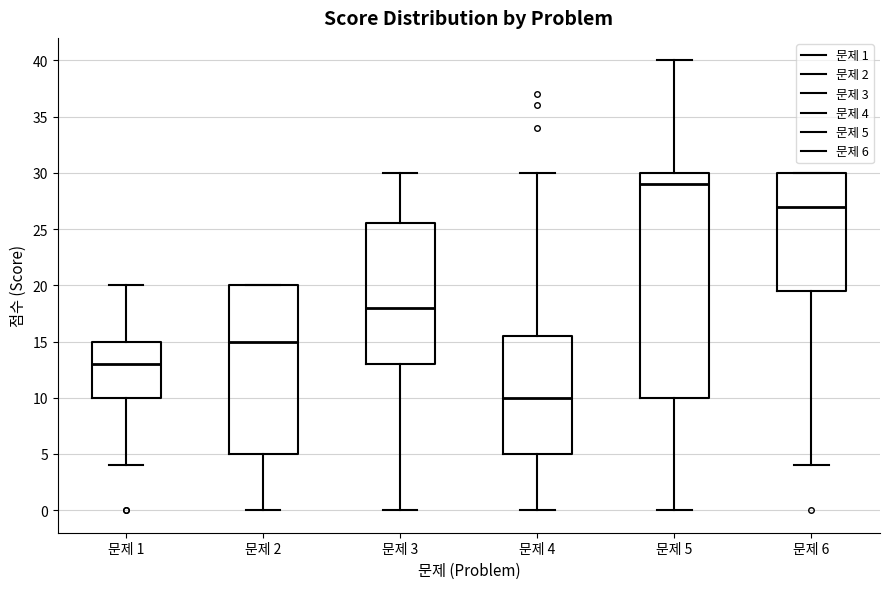

Where does the lower whisker of the box for 문제 5 end on the y-axis? The values are not printed on the chart, so give them approximately, as read against the axis.

0.0